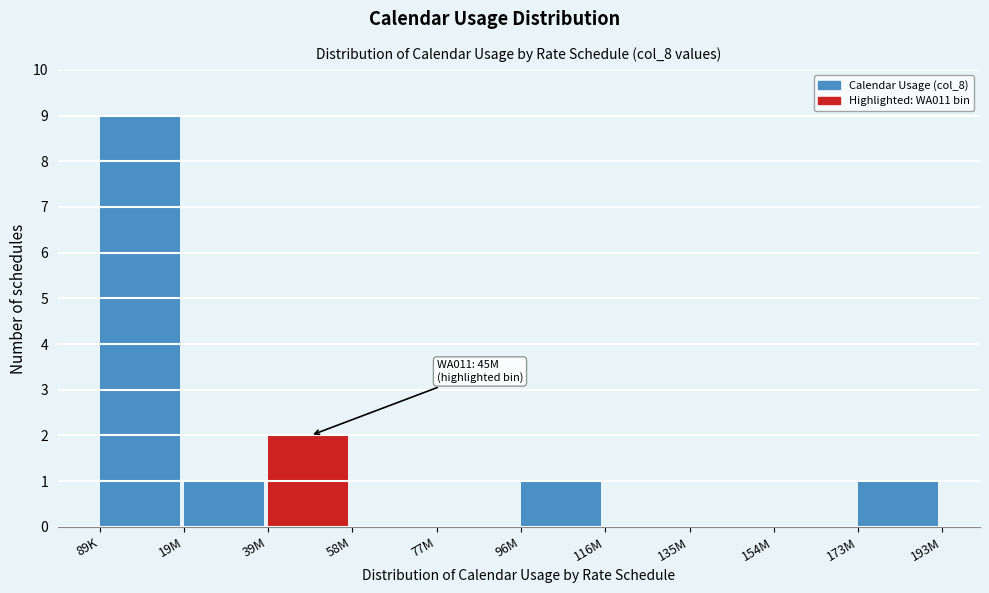

Reading left to right, what are all the values shown in this chart?

89K=9	19M=1	39M=2	58M=0	77M=0	96M=1	116M=0	135M=0	154M=0	173M=1